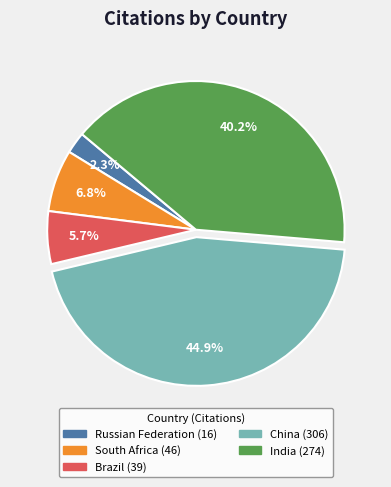

Is it true that India is 47% of the pie?

False